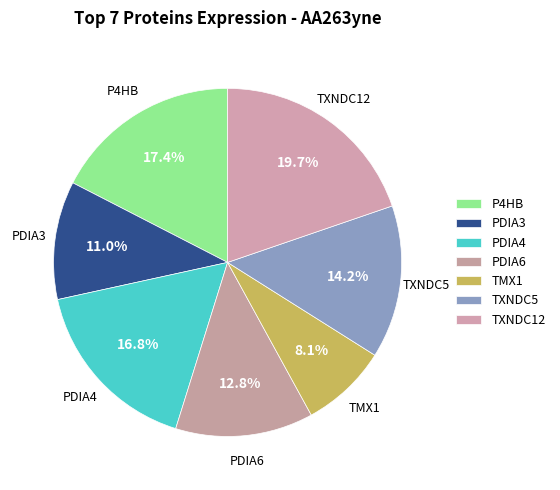

To the nearest percent, what is the difference between the largest and smallest slice percentages?

12%